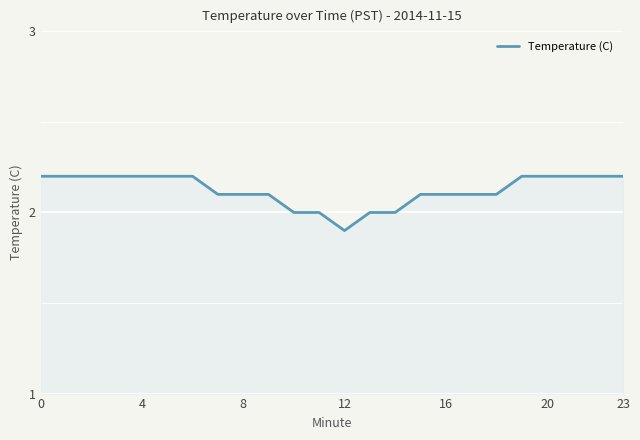

What is the difference between the maximum and minimum values?

0.3